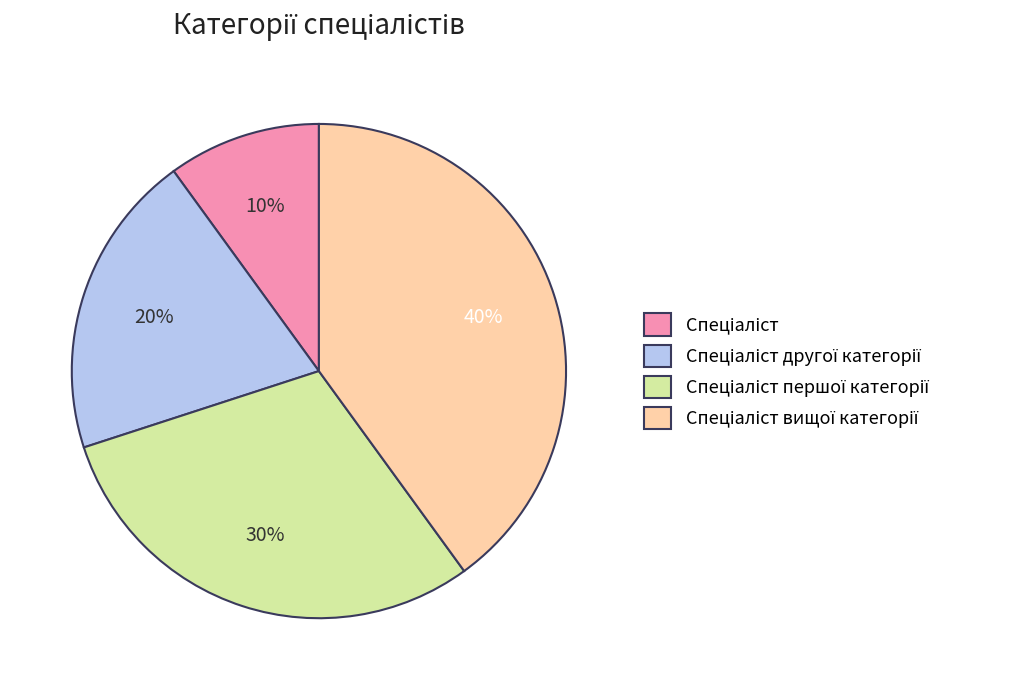

To the nearest percent, what is the difference between the largest and smallest slice percentages?

30%